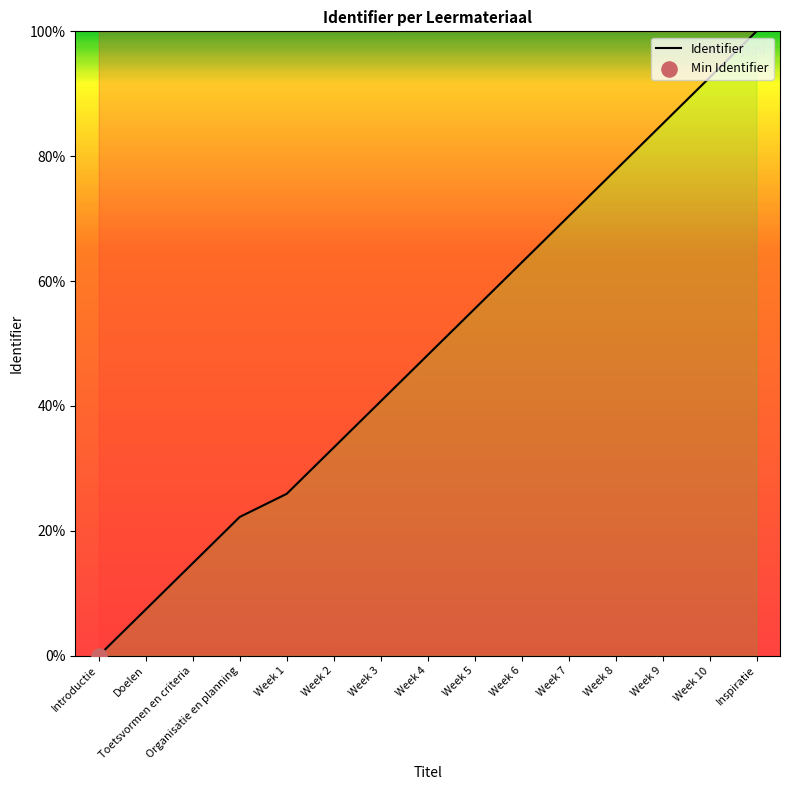

Between Week 5 and Organisatie en planning, which is larger?

Week 5